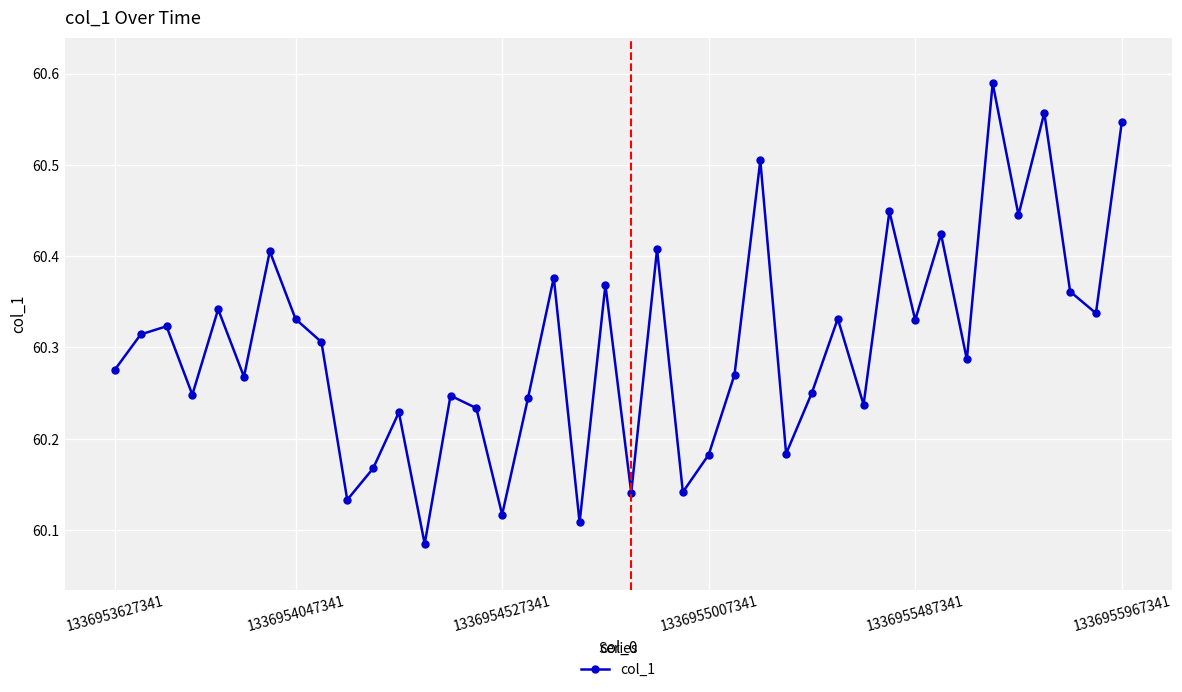

What is the difference between the maximum and minimum values?

0.5